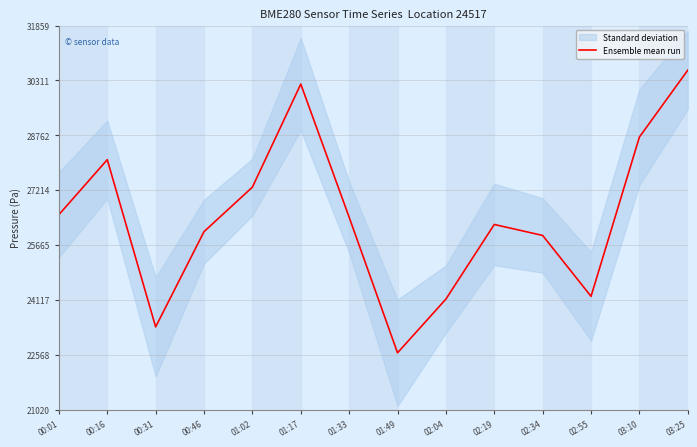

What is the label of the 13th point from the right?

00:16